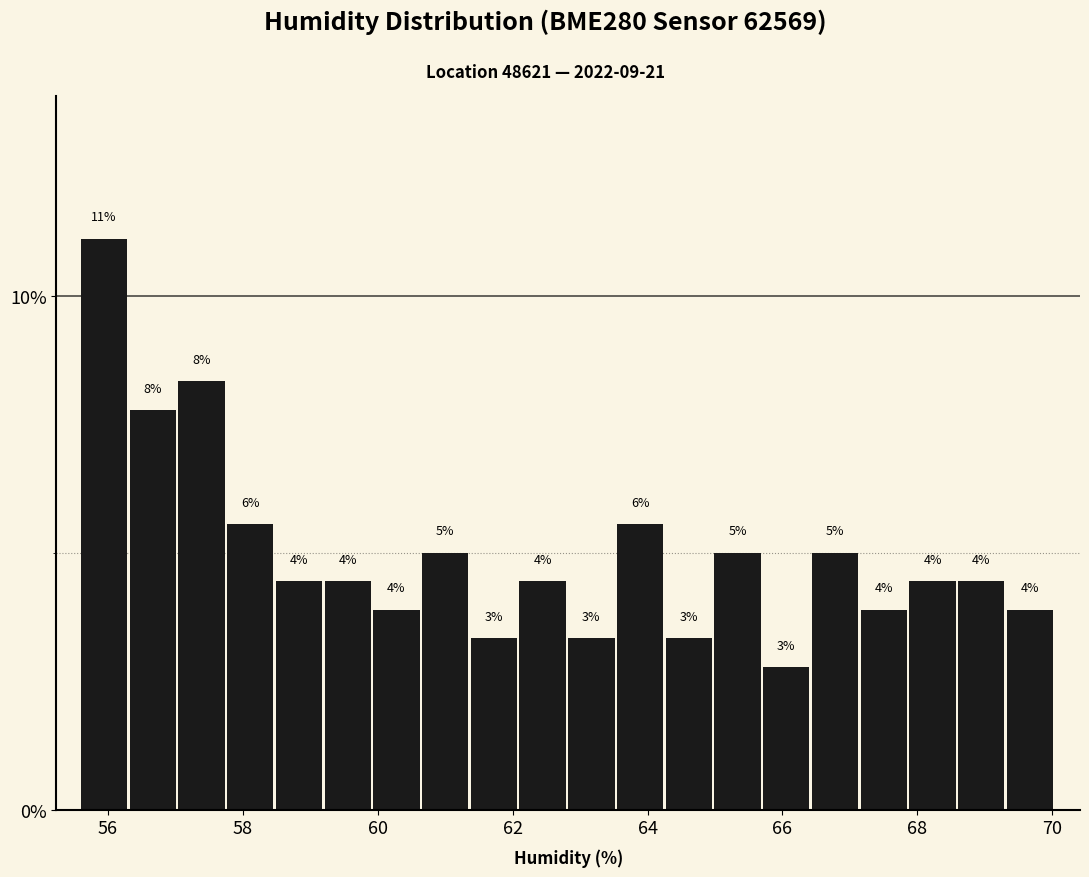

Read against the x-axis, roughly where is the centre of the tallest bar?

56.0